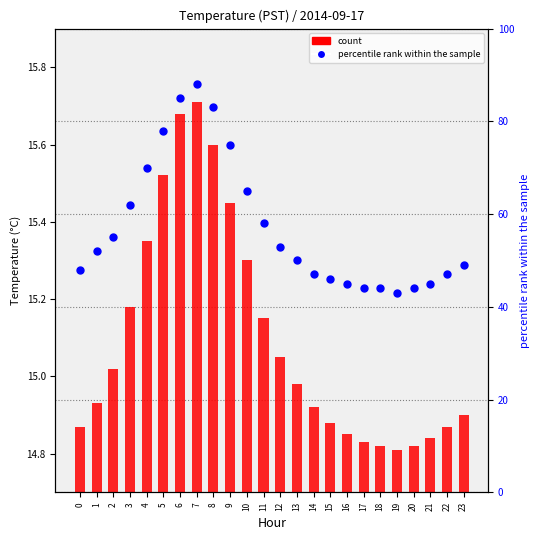

Which series has the largest Y range (max minus min)?

percentile rank within the sample